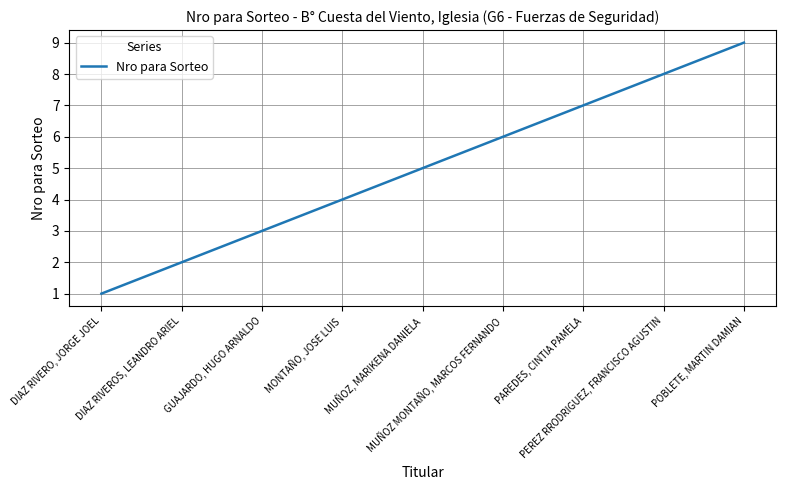

Reading left to right, transcribe all the data shown in this chart.

DIAZ RIVERO, JORGE JOEL=1	DIAZ RIVEROS, LEANDRO ARIEL=2	GUAJARDO, HUGO ARNALDO=3	MONTAÑO, JOSE LUIS=4	MUÑOZ, MARIKENA DANIELA=5	MUÑOZ MONTAÑO, MARCOS FERNANDO=6	PAREDES, CINTIA PAMELA=7	PEREZ RRODRIGUEZ, FRANCISCO AGUSTIN=8	POBLETE, MARTIN DAMIAN=9